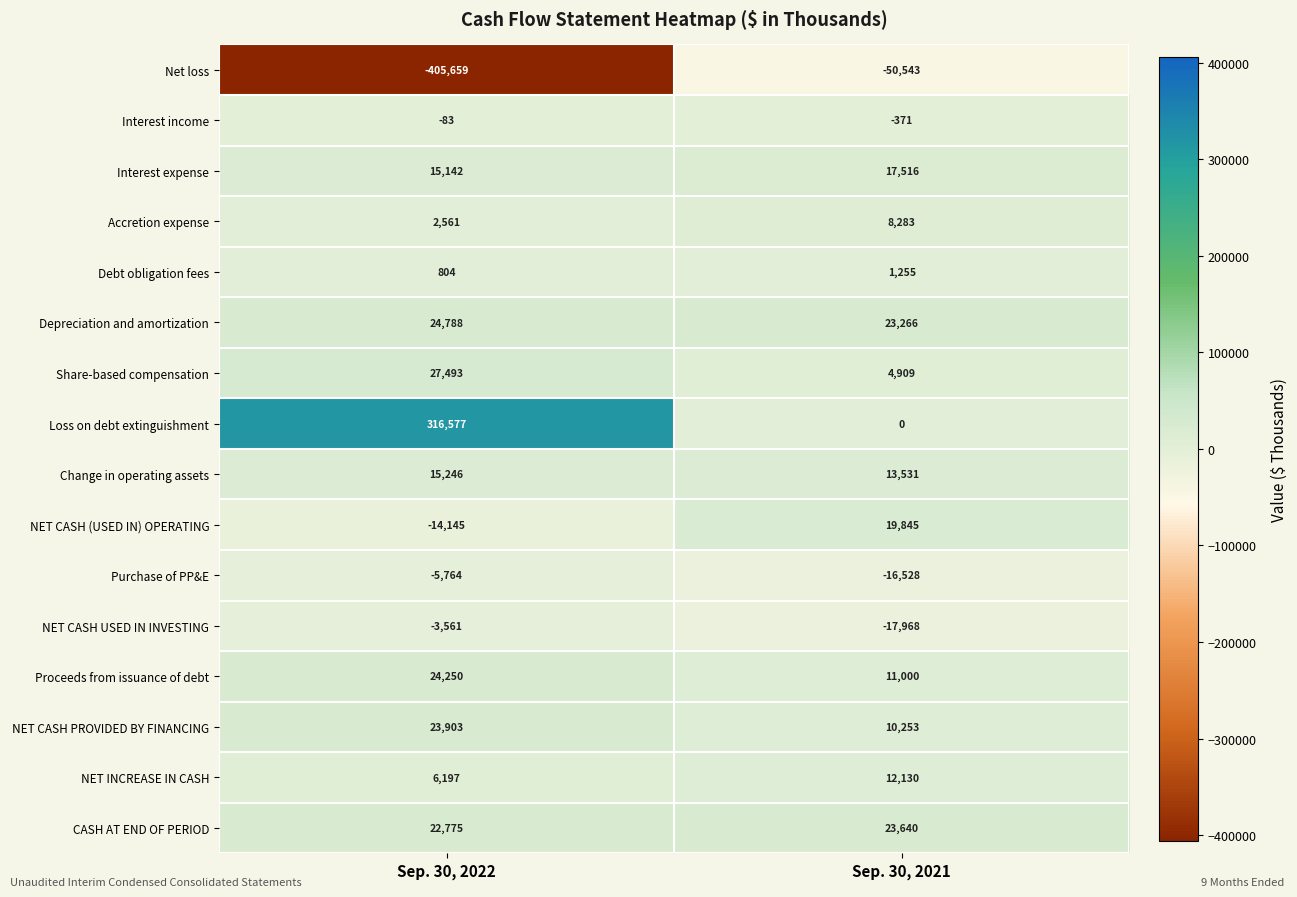

Rank the series at Sep. 30, 2021 from highest to lowest value.

CASH AT END OF PERIOD, Depreciation and amortization, NET CASH (USED IN) OPERATING, Interest expense, Change in operating assets, NET INCREASE IN CASH, Proceeds from issuance of debt, NET CASH PROVIDED BY FINANCING, Accretion expense, Share-based compensation, Debt obligation fees, Loss on debt extinguishment, Interest income, Purchase of PP&E, NET CASH USED IN INVESTING, Net loss